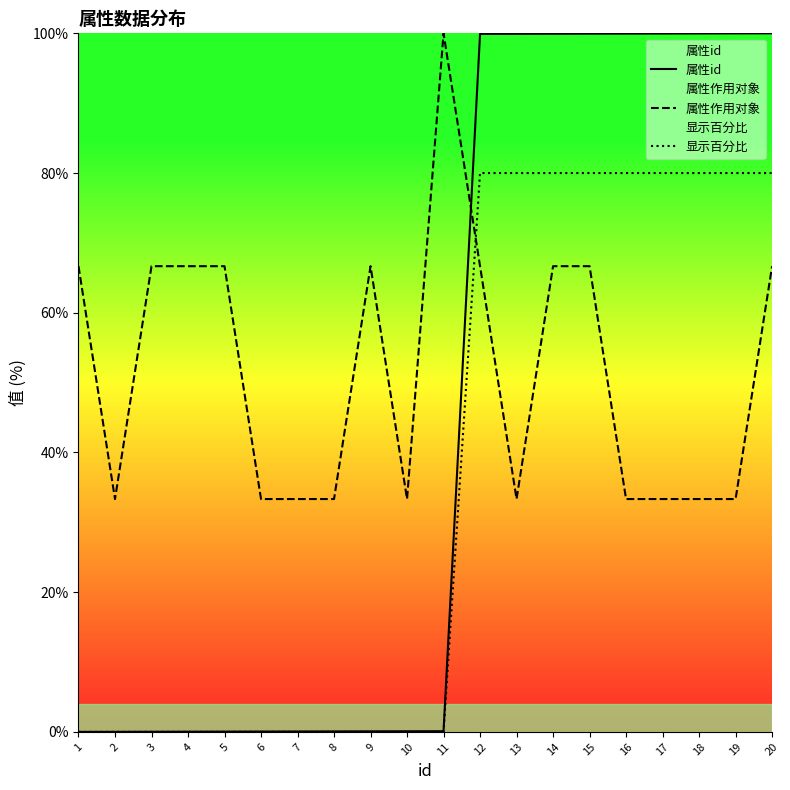

What is the approximate value of 显示百分比 at 13?

80.0